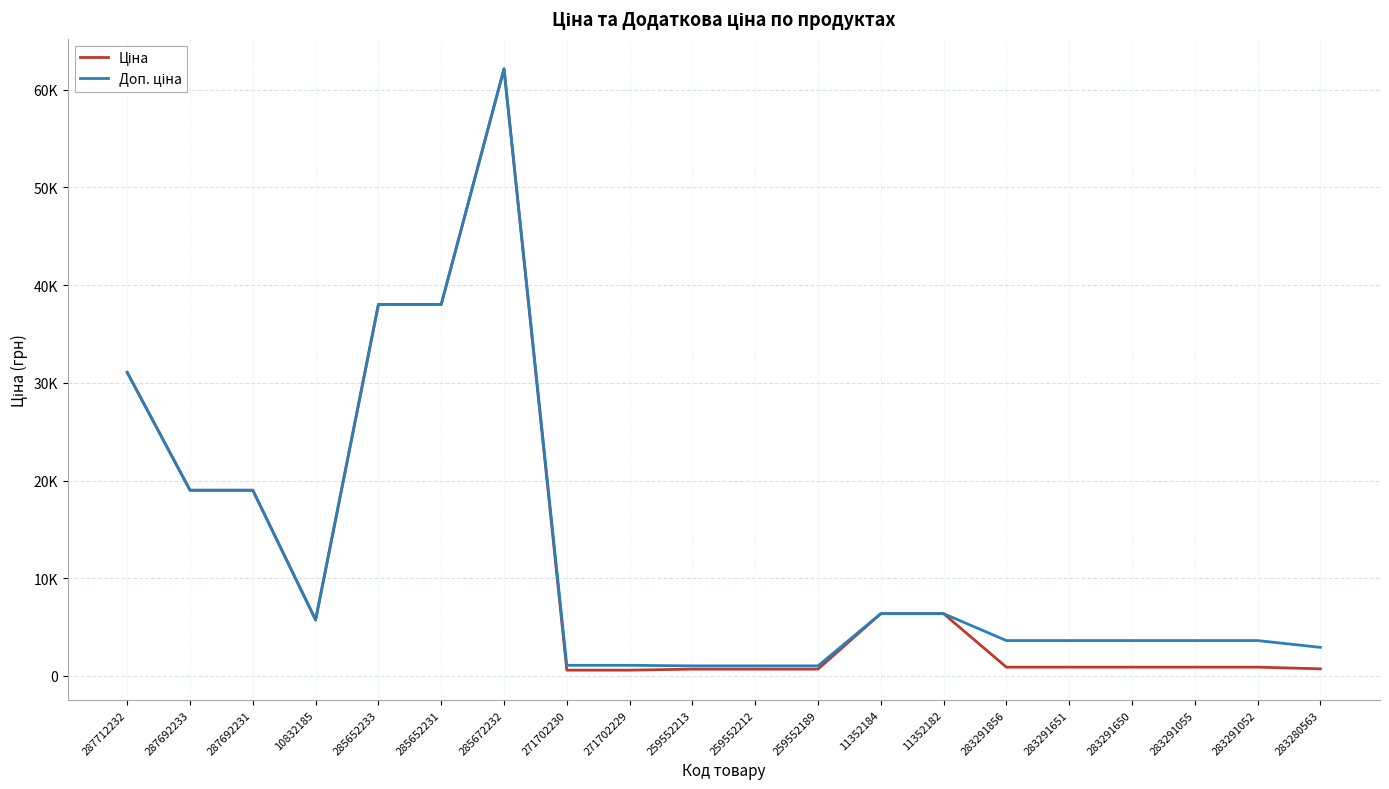

The Доп. ціна series shows 1036.0 at 259552212. True or false?

True